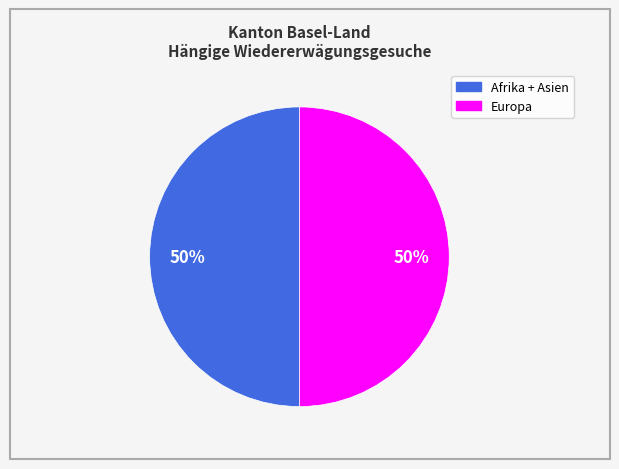

To the nearest percent, what is the average slice percentage?

50%